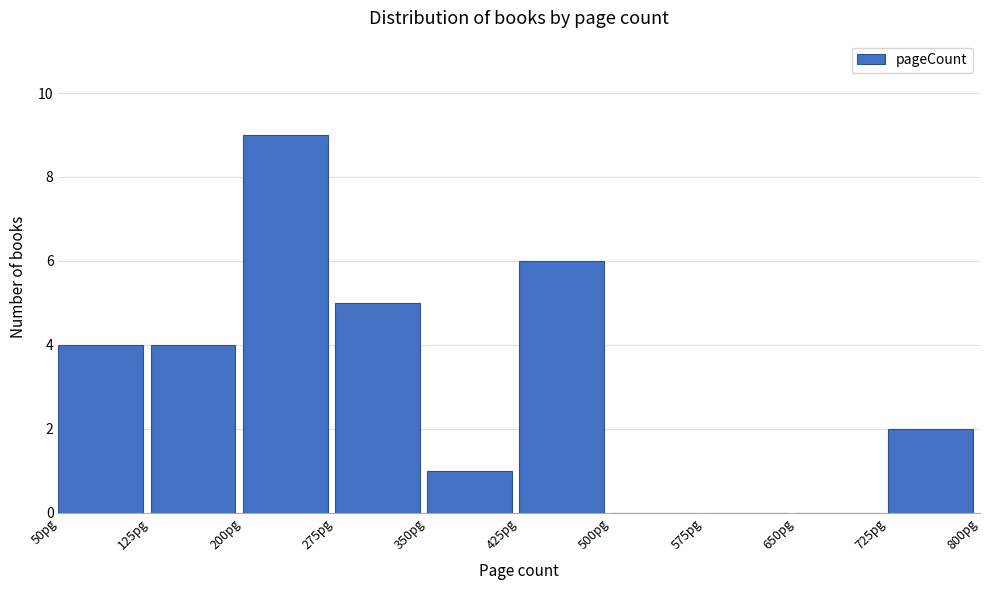

Reading left to right, list every bar in this chart as the range it spans on the x-axis followed by its height. Neither the bar edges nor the heights are printed on the chart, so give them approximately, as read against the axes.

50 to 125: 4
125 to 200: 4
200 to 275: 9
275 to 350: 5
350 to 425: 1
425 to 500: 6
500 to 575: 0
575 to 650: 0
650 to 725: 0
725 to 800: 2